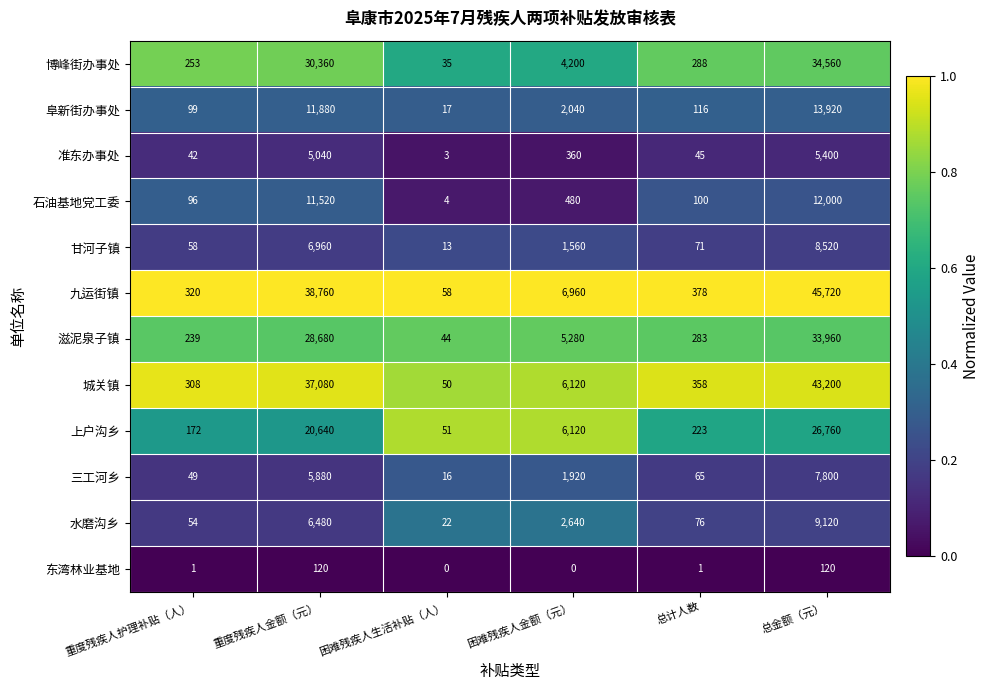

Is it true that 甘河子镇 equals 23 at 困难残疾人生活补贴（人）?

False